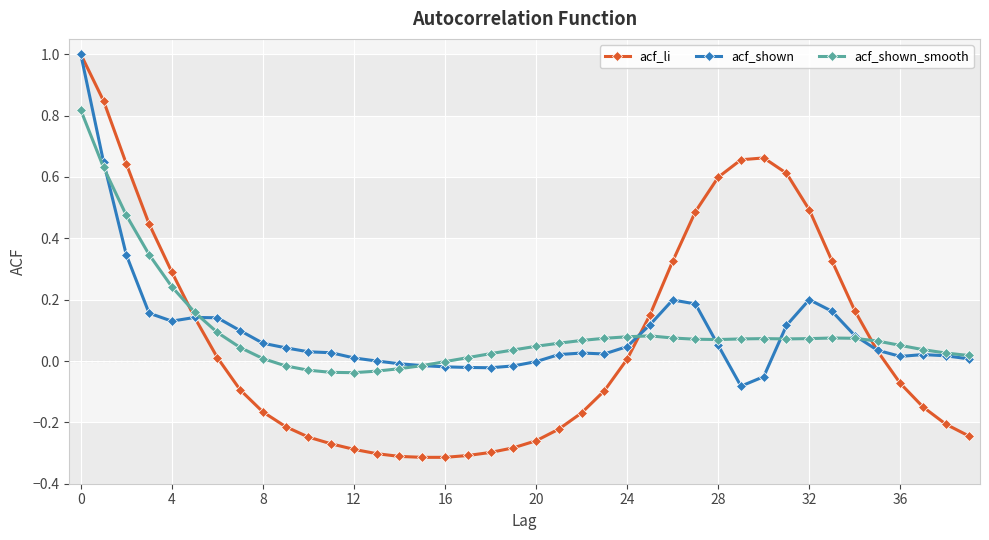

How many series are shown in this chart?

3